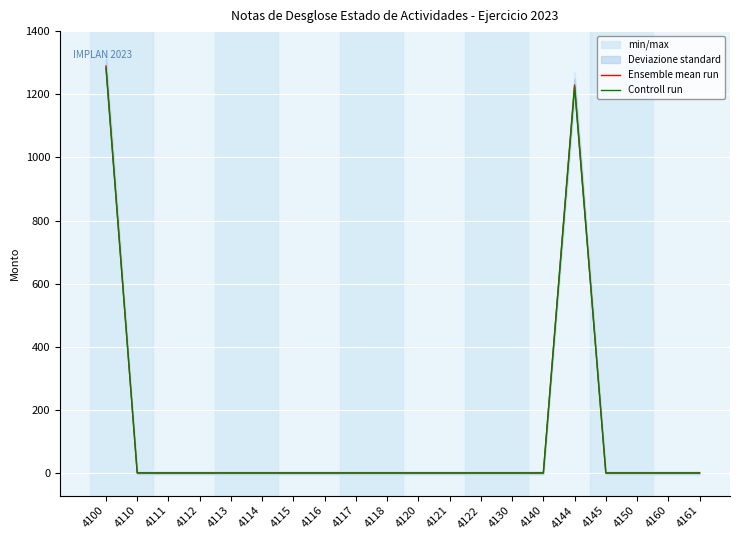

Where is Ensemble mean run nearest to the value 644?

4144